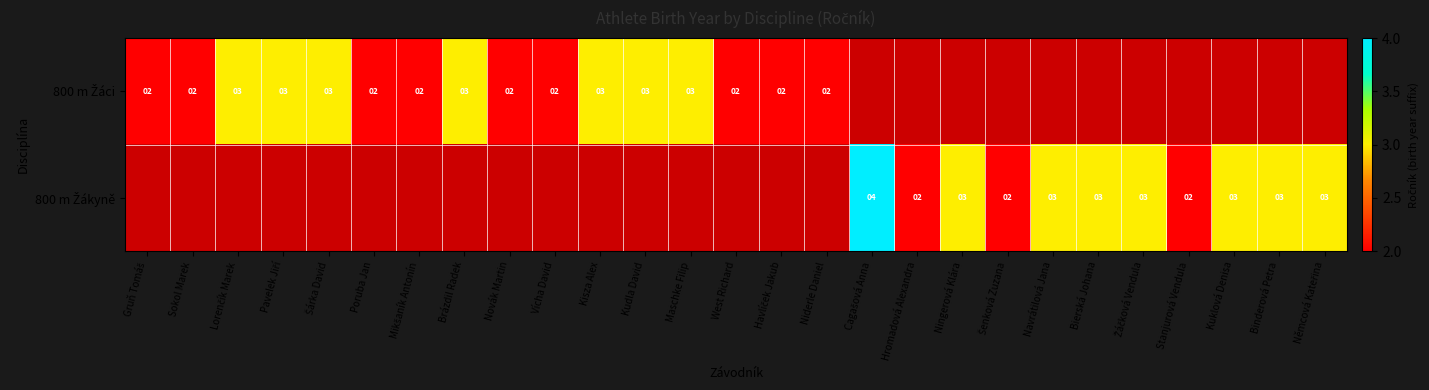

At how many categories does at least one series exceed 3?

1